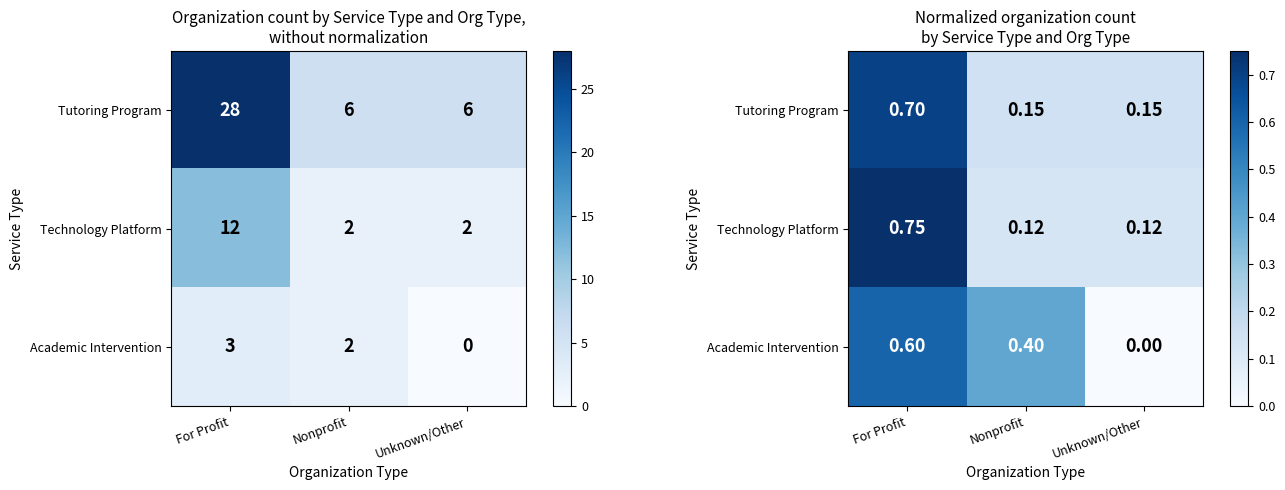

At which label is Technology Platform closest to 0?

Nonprofit